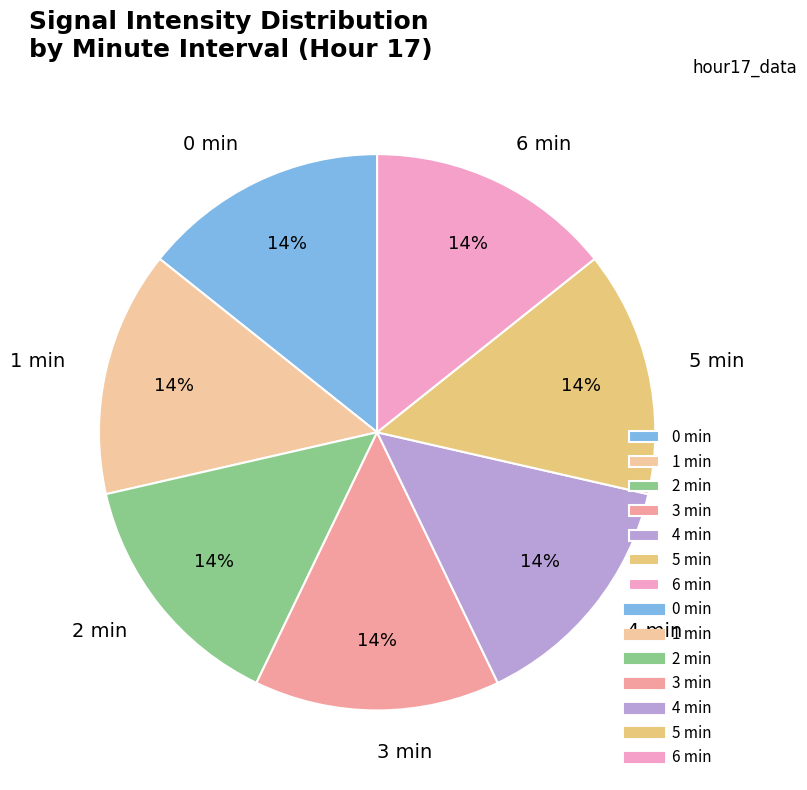

Approximately how many times larger is the value at 0 min compared to 3 min?

1.0